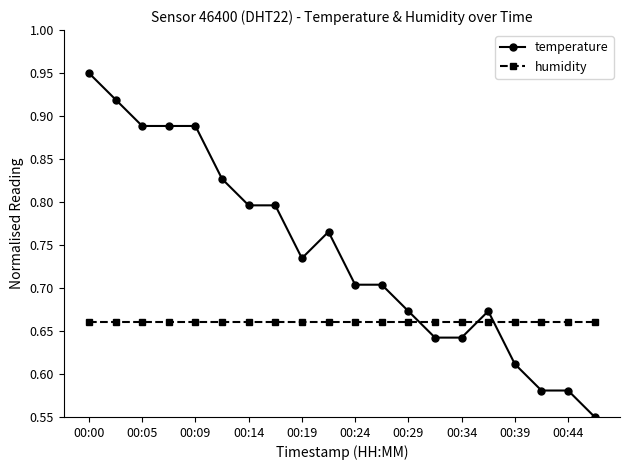

How many times do temperature and humidity cross each other?

3